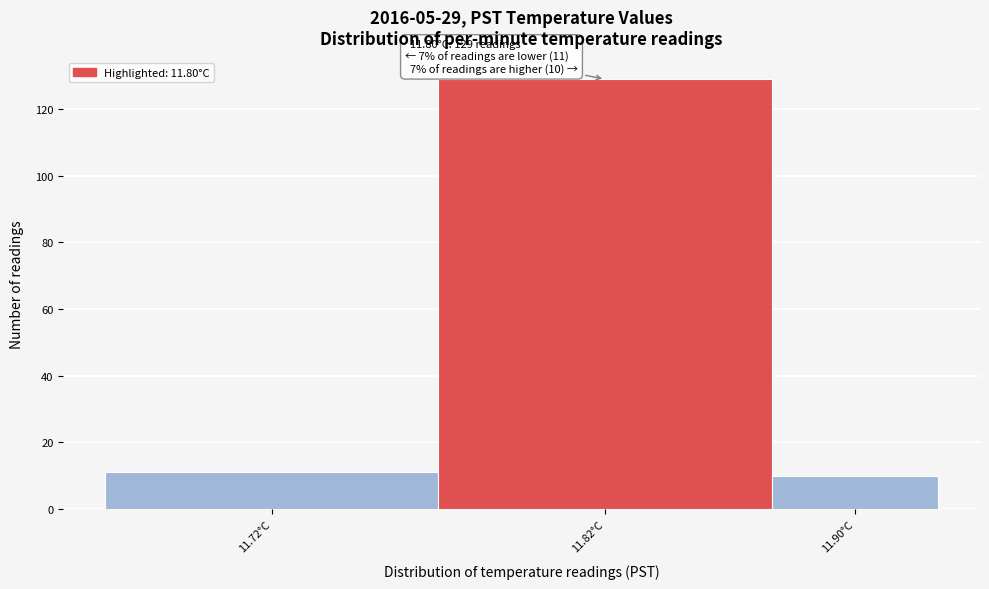

Reading left to right, transcribe all the data shown in this chart.

11	129	10